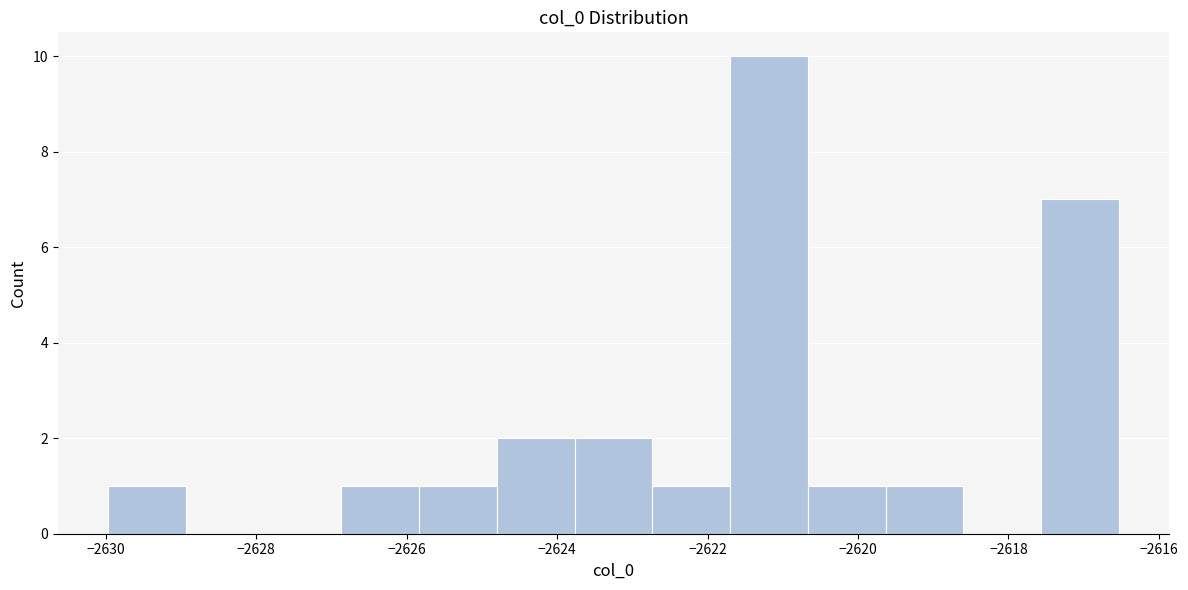

Which range on the x-axis has the tallest bar?

-2621.8 to -2620.6